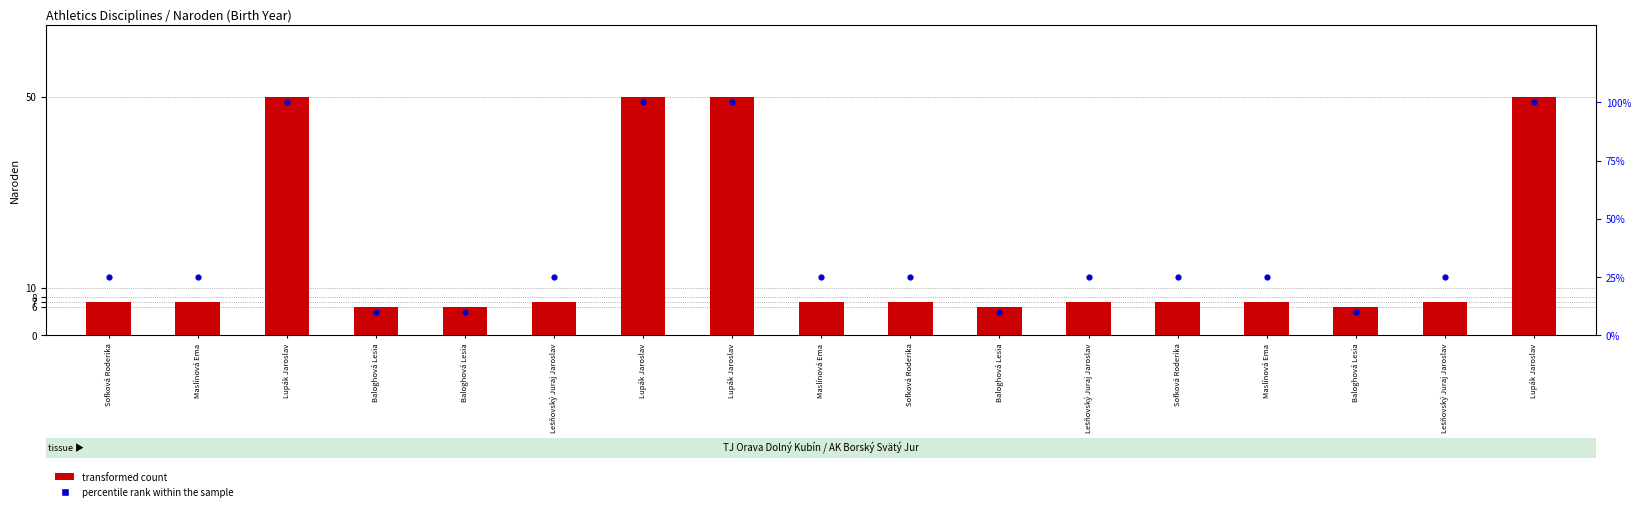

Which series has the largest total across all categories?

percentile rank within the sample